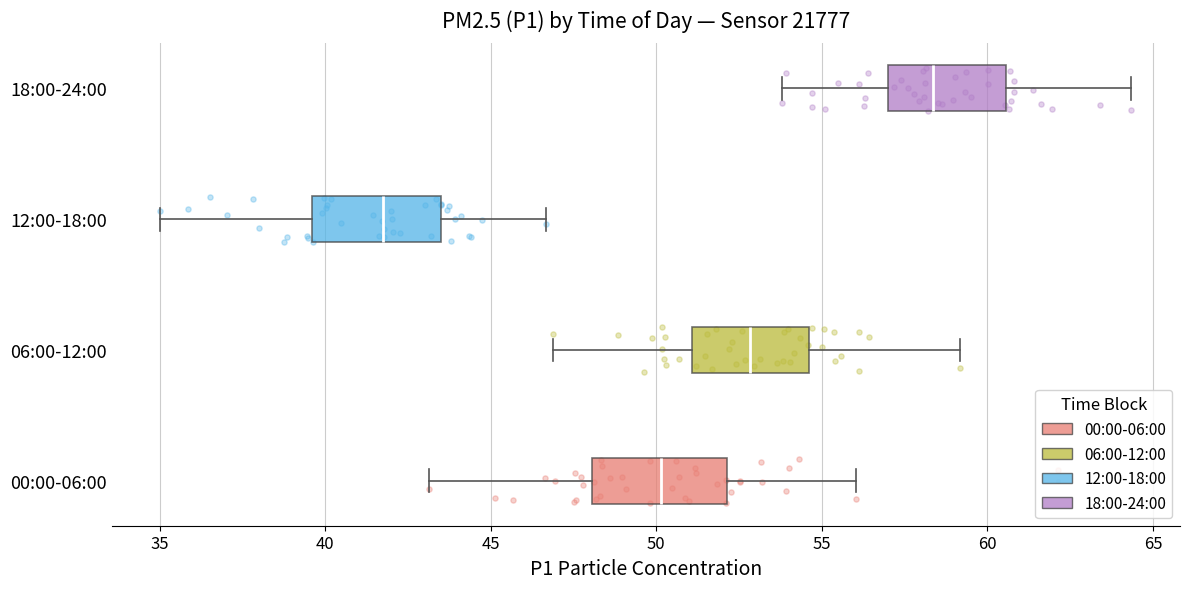

Which box has the furthest to the left median line?

12:00-18:00